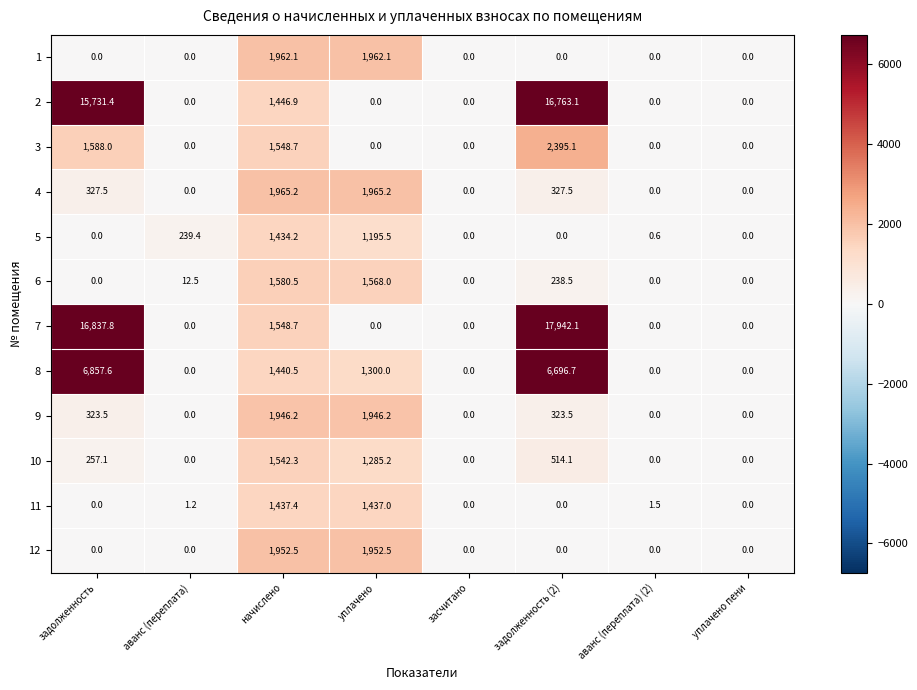

Which series has the largest total across all categories?

7